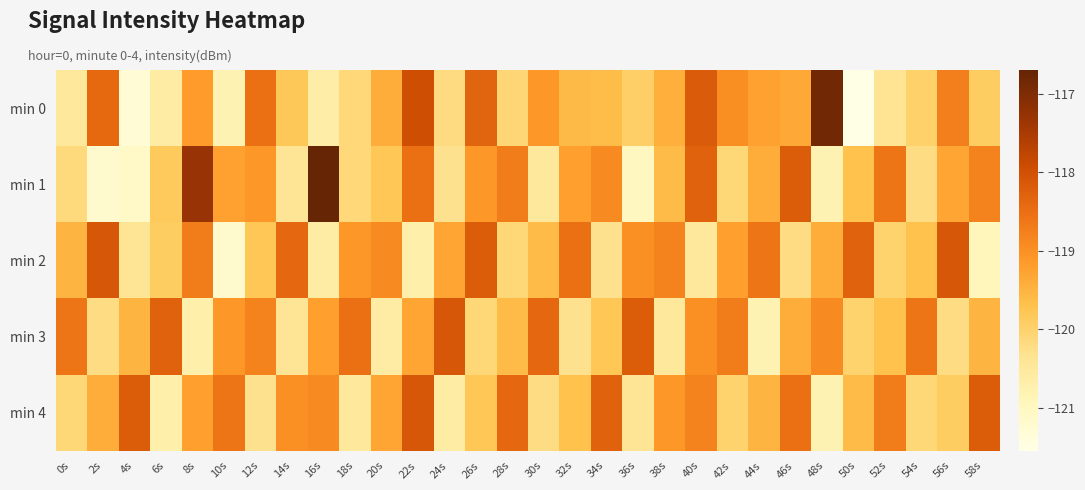

What is the total value across all series at 44s?

-597.6